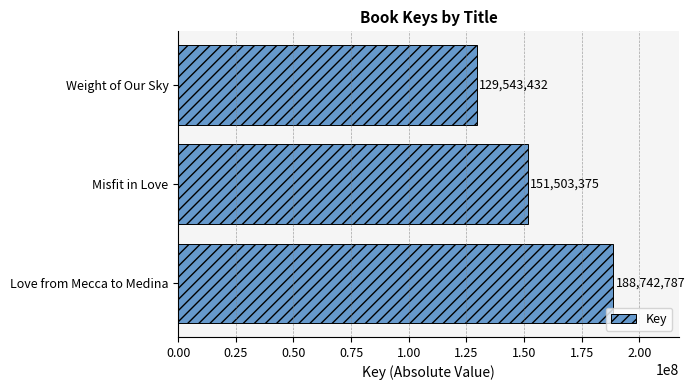

What is the maximum value shown in the chart?

188742787